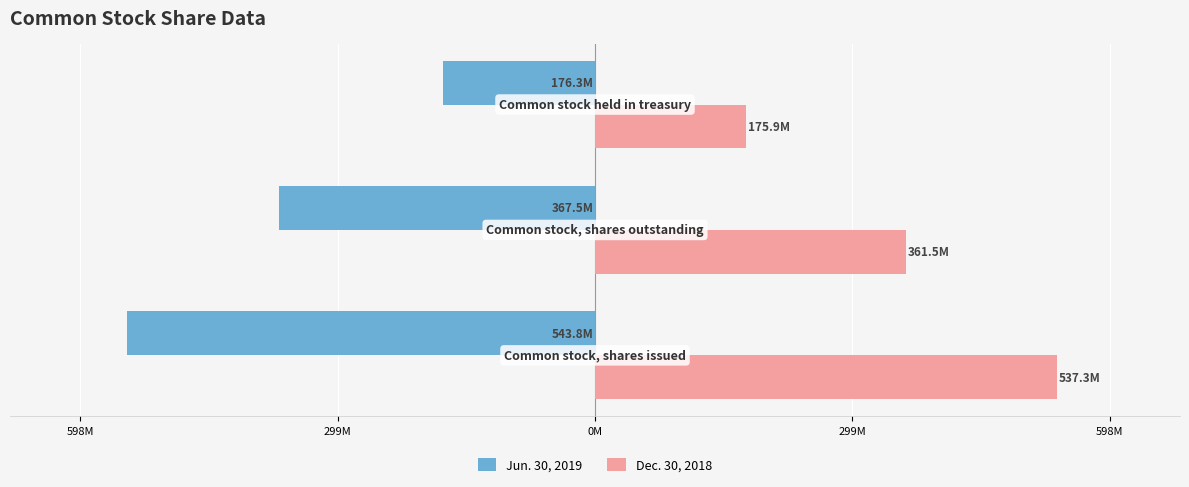

What are all the series names shown in the legend?

Jun. 30, 2019, Dec. 30, 2018